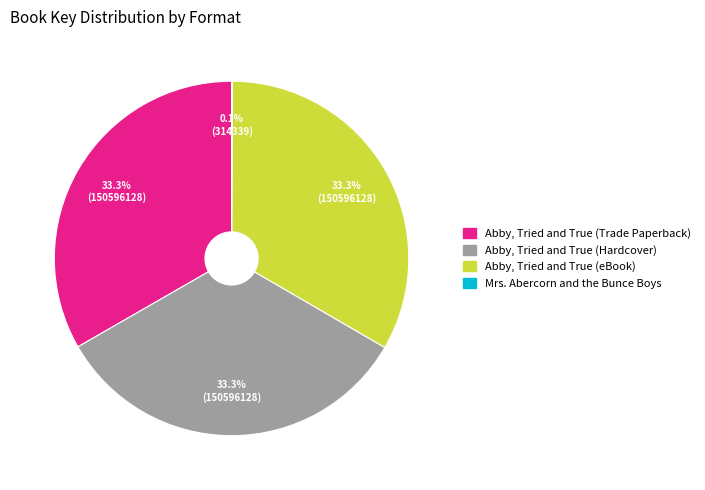

Is there any slice that represents more than half of the pie?

No